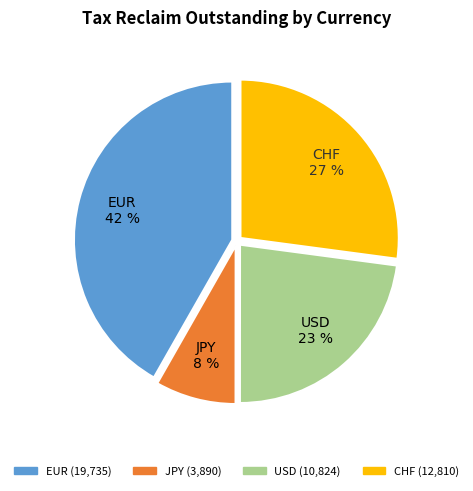

To the nearest percent, what is the average slice percentage?

25%